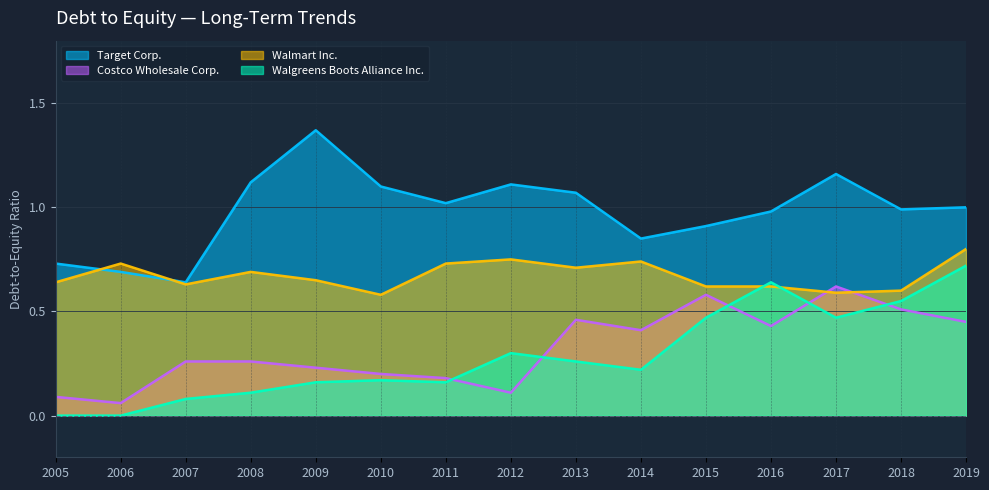

The Costco Wholesale Corp. series shows 0.1 at 2007. True or false?

False